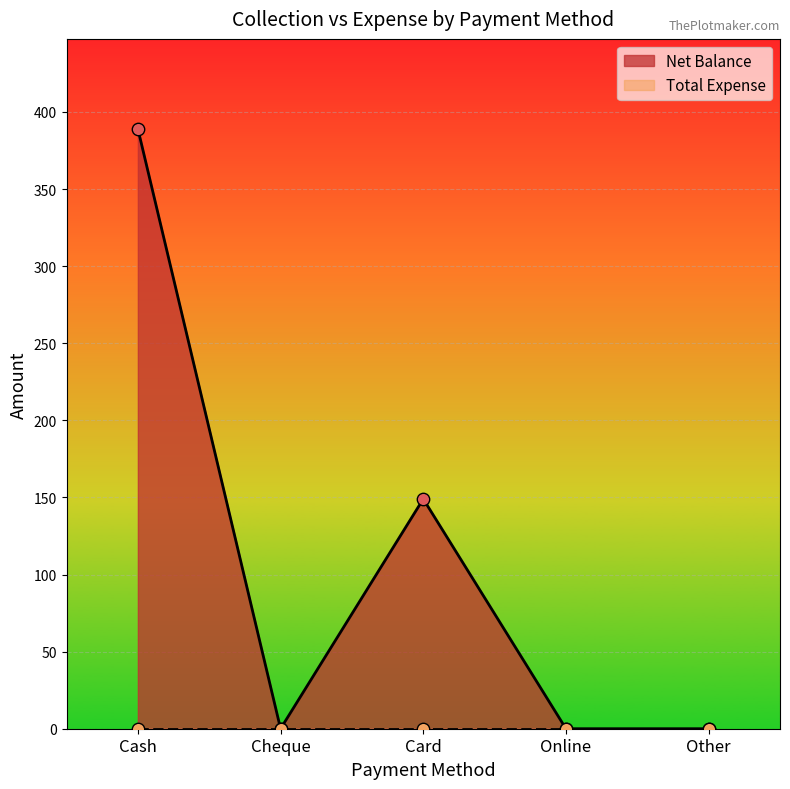

Which has a higher value, Card or Other?

Card